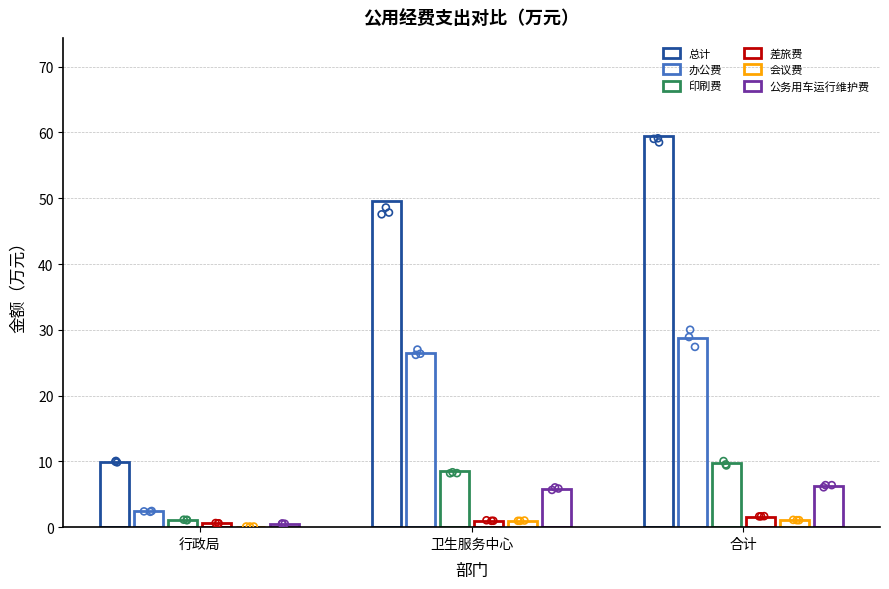

Is the value of 总计 at 卫生服务中心 greater than the value of 会议费 at 合计?

Yes